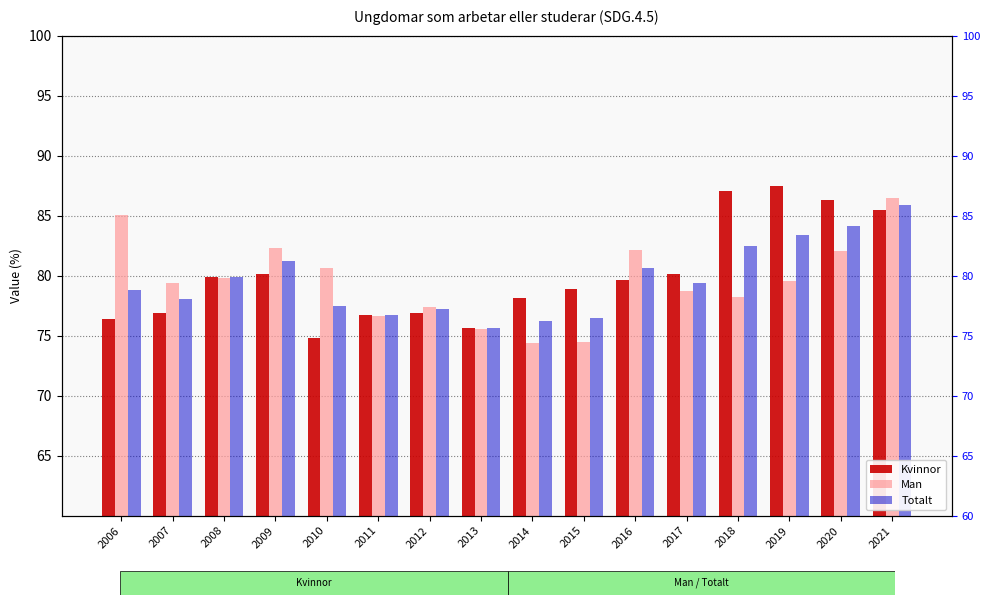

What is the value of the Kvinnor bar at the 4th from the left?

80.1